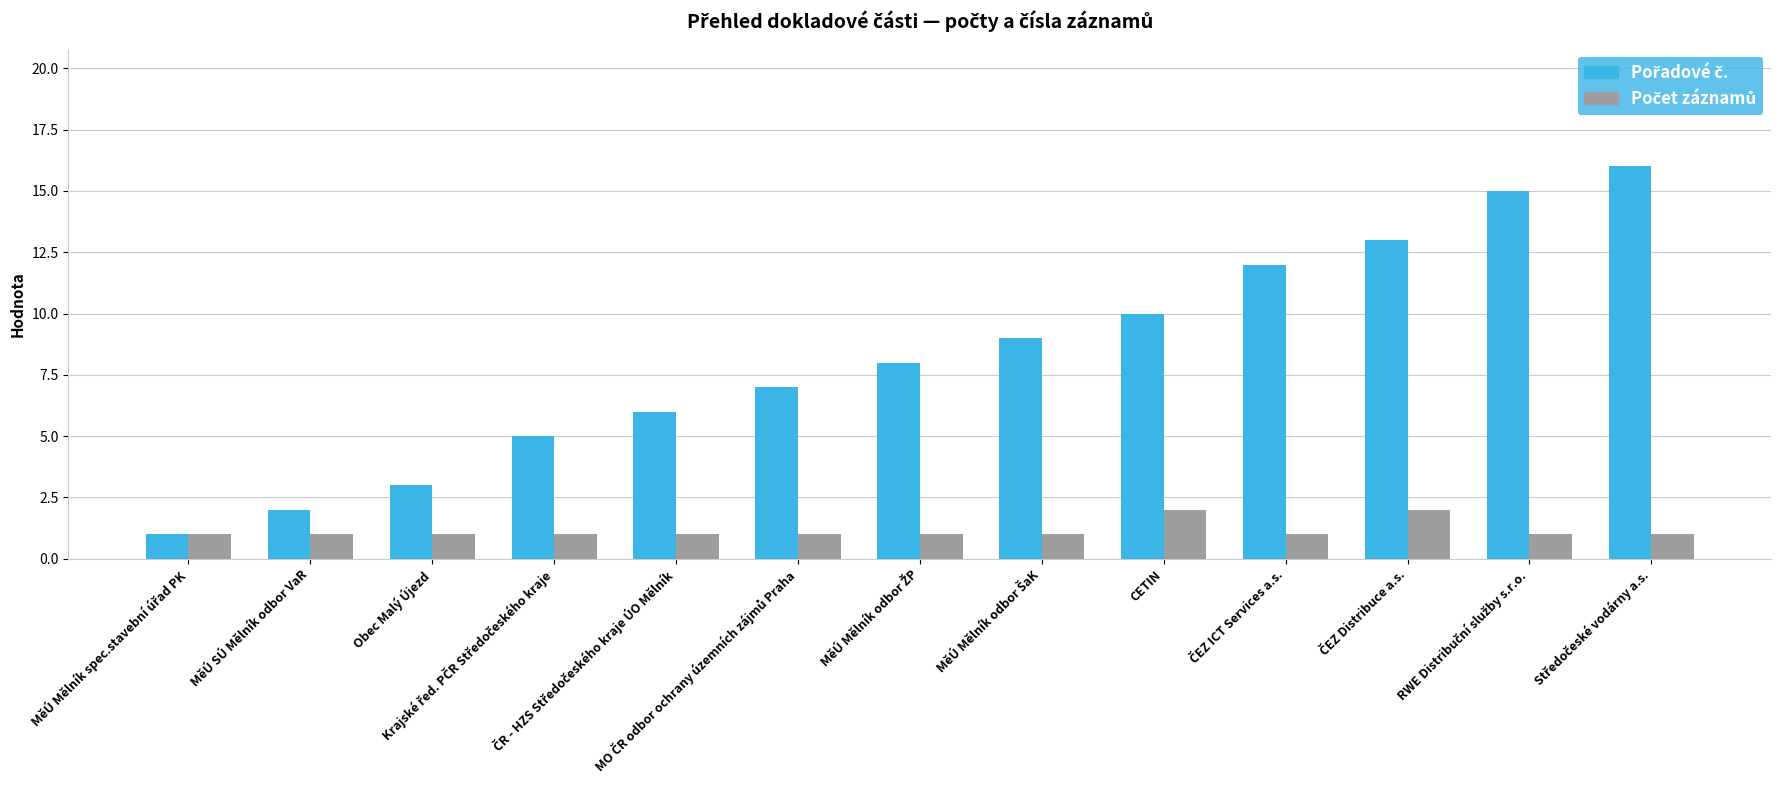

At how many categories does at least one series exceed 4?

10